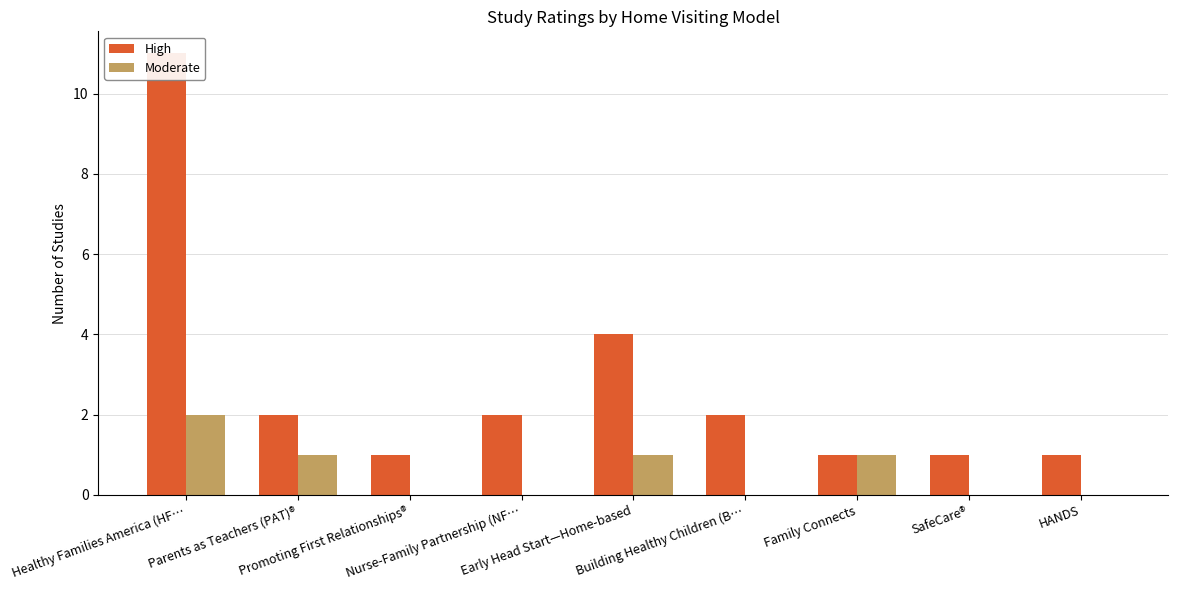

What is the difference between the highest and lowest values at Parents as Teachers (PAT)®?

1